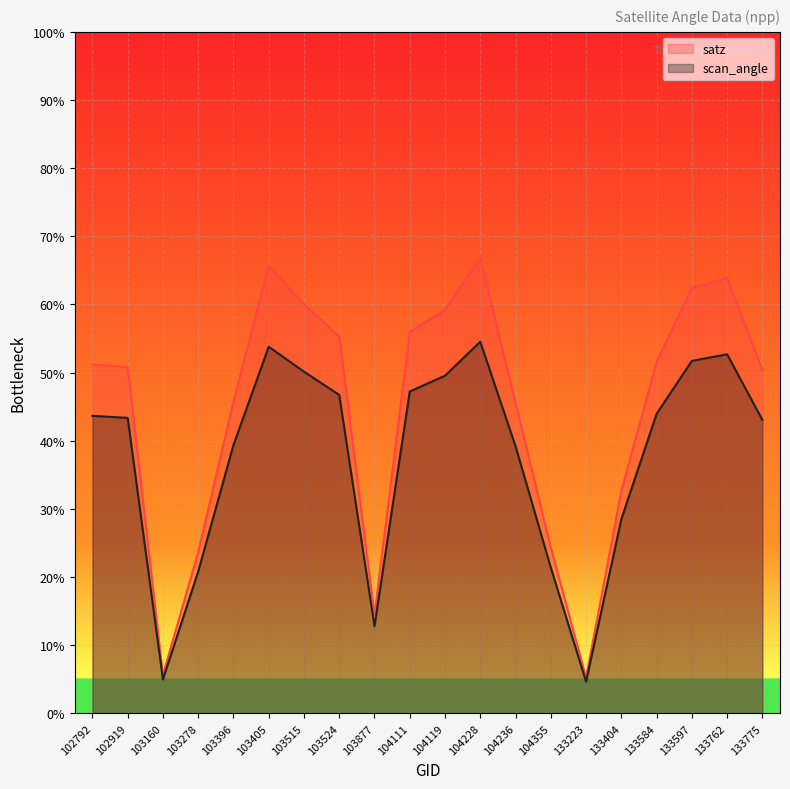

List the labels in order of satz value, largest first.

104228, 103405, 133762, 133597, 103515, 104119, 104111, 103524, 133584, 102792, 102919, 133775, 103396, 104236, 133404, 104355, 103278, 103877, 103160, 133223